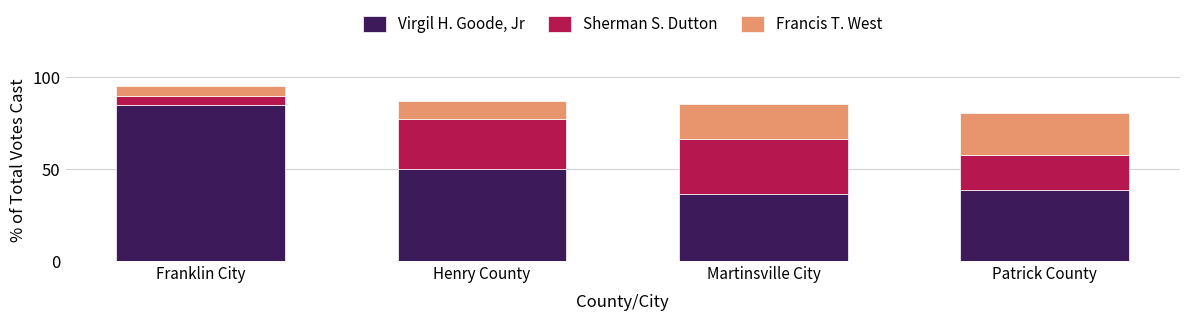

What is the maximum value for Virgil H. Goode, Jr?

84.7